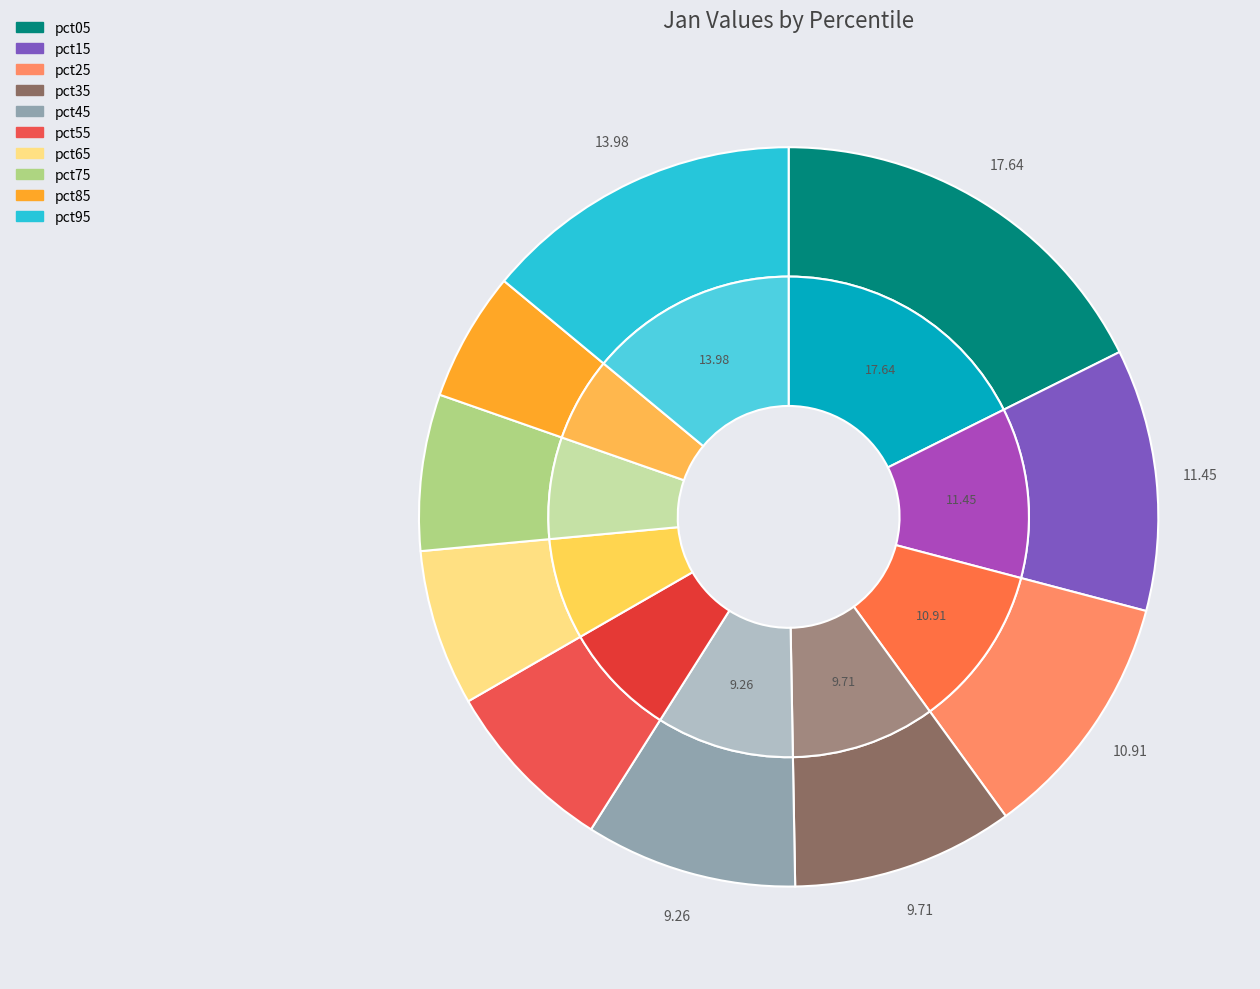

Is it true that pct85 is 17% of the pie?

False